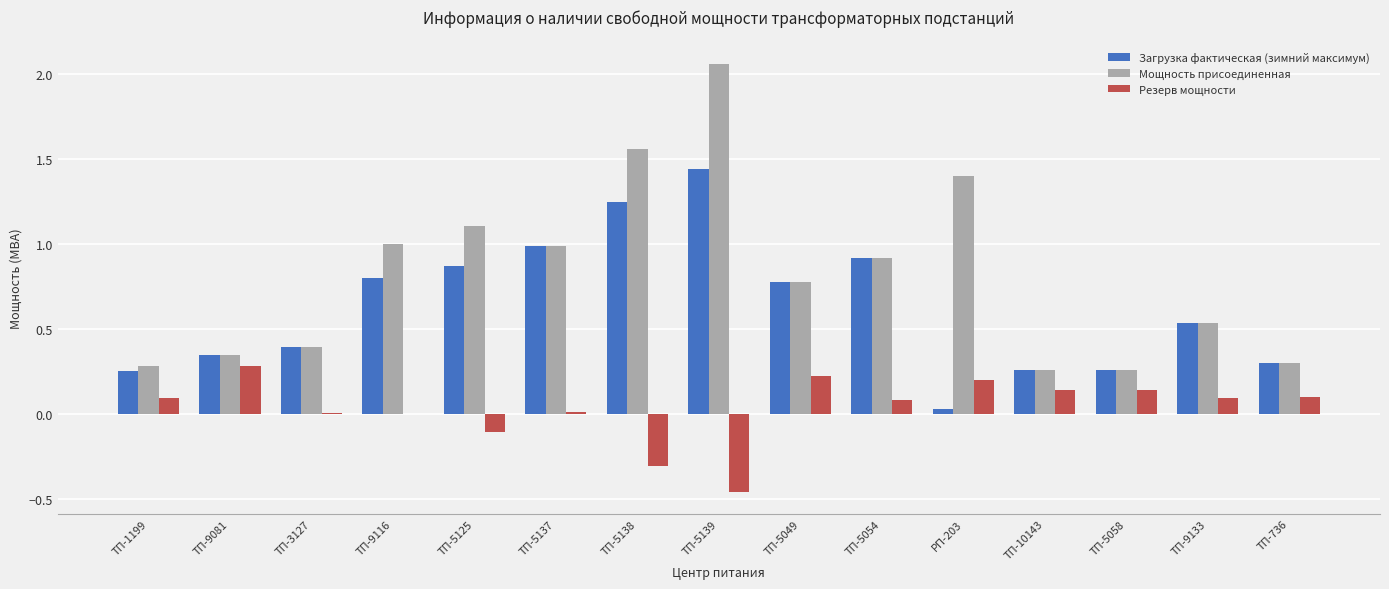

What value does the Загрузка фактическая (зимний максимум) series have at ТП-9116?

0.8